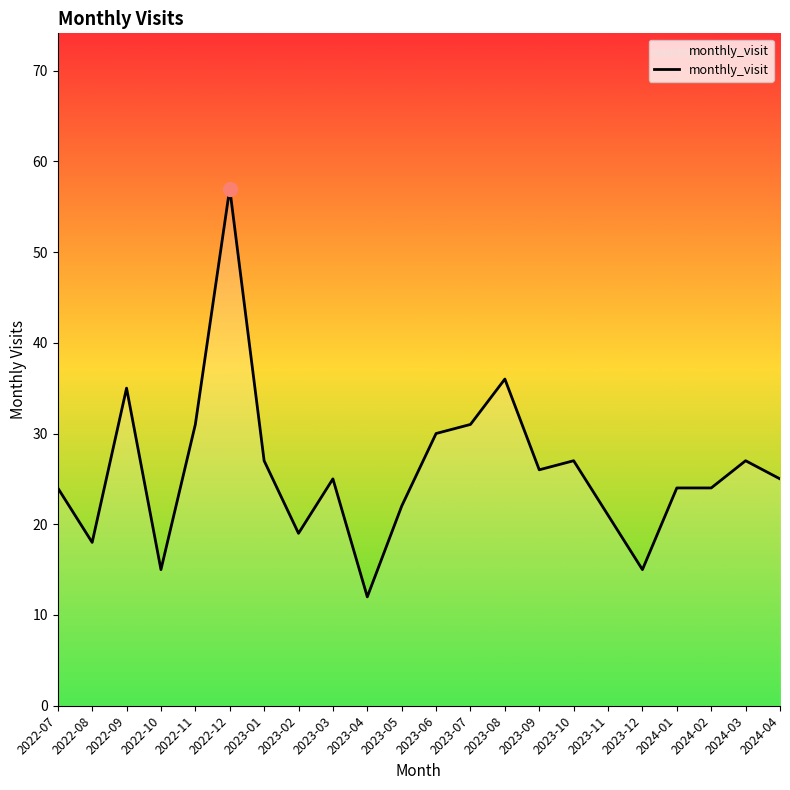

At which label is the value closest to 34?

2022-09